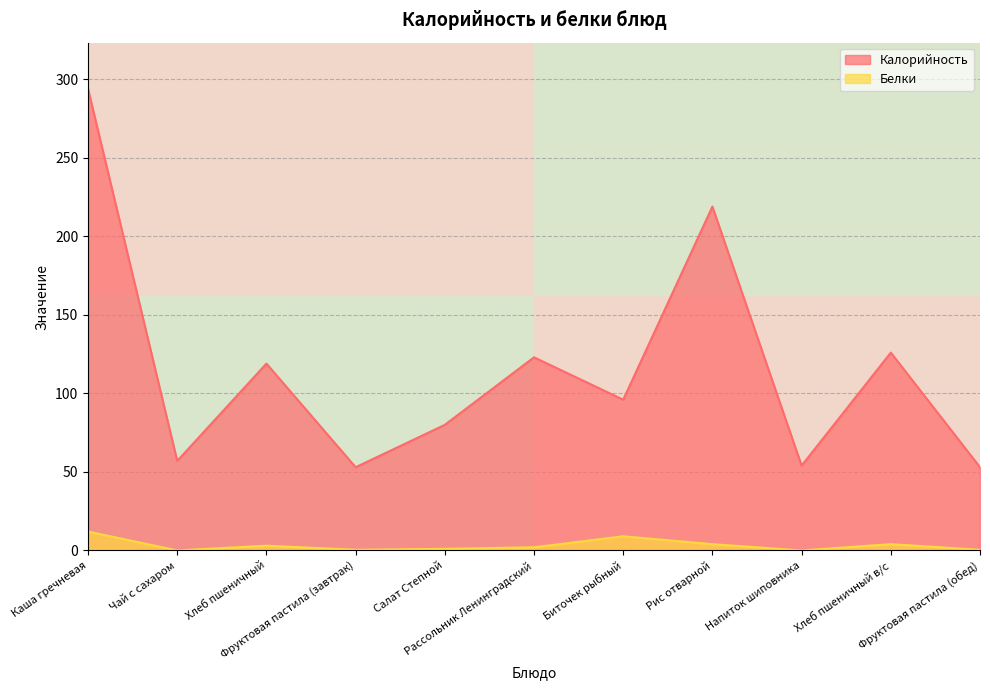

True or false: Белки and Калорийность intersect in this chart.

False